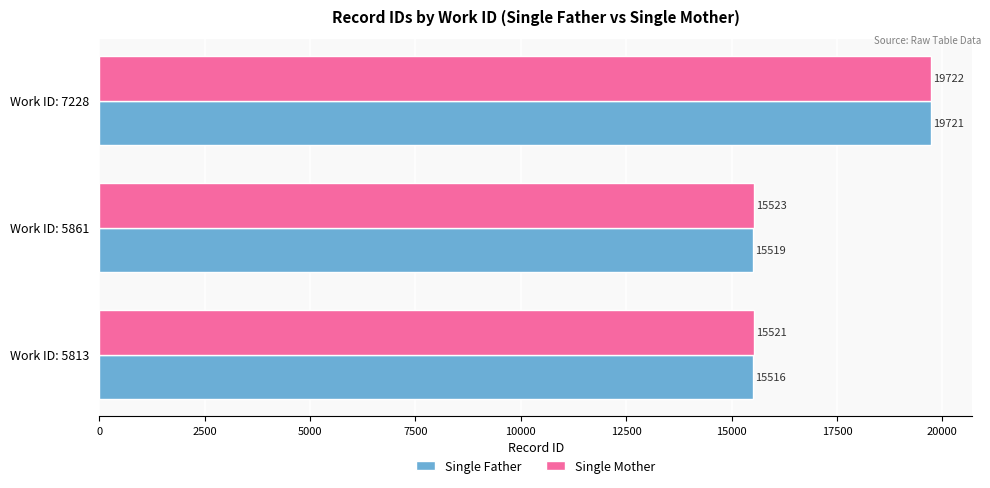

Where is Single Mother nearest to the value 17621?

Work ID: 5861